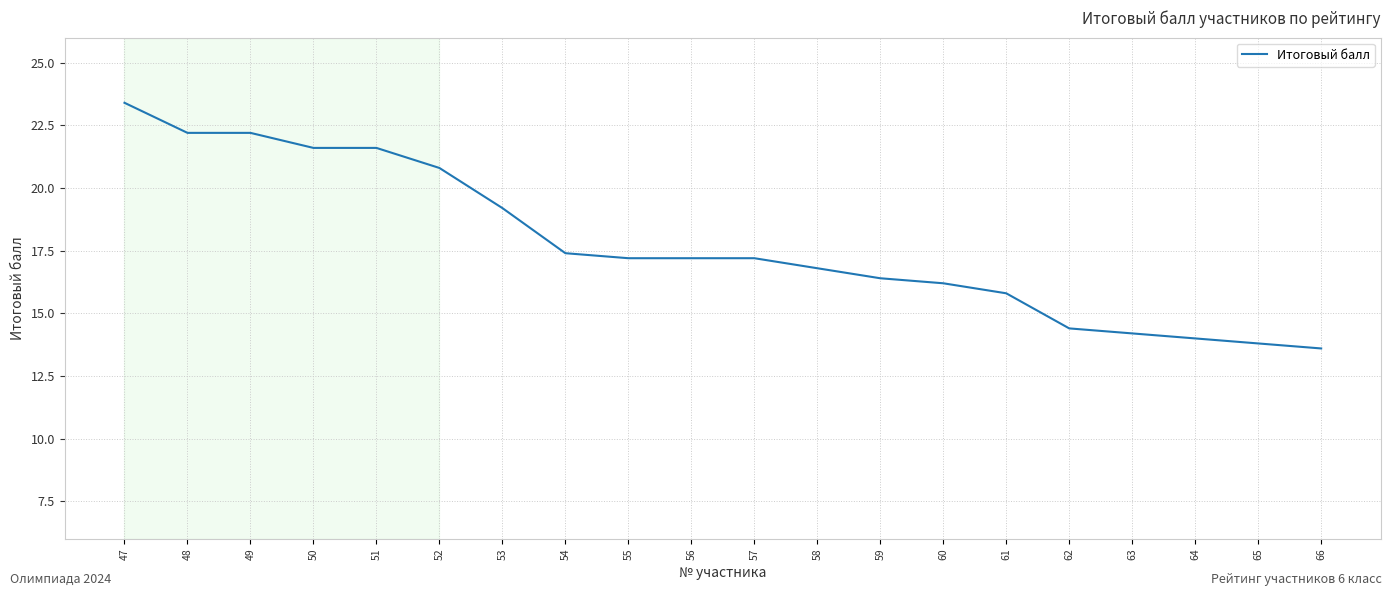

Does the chart display data point markers on the line(s)?

No